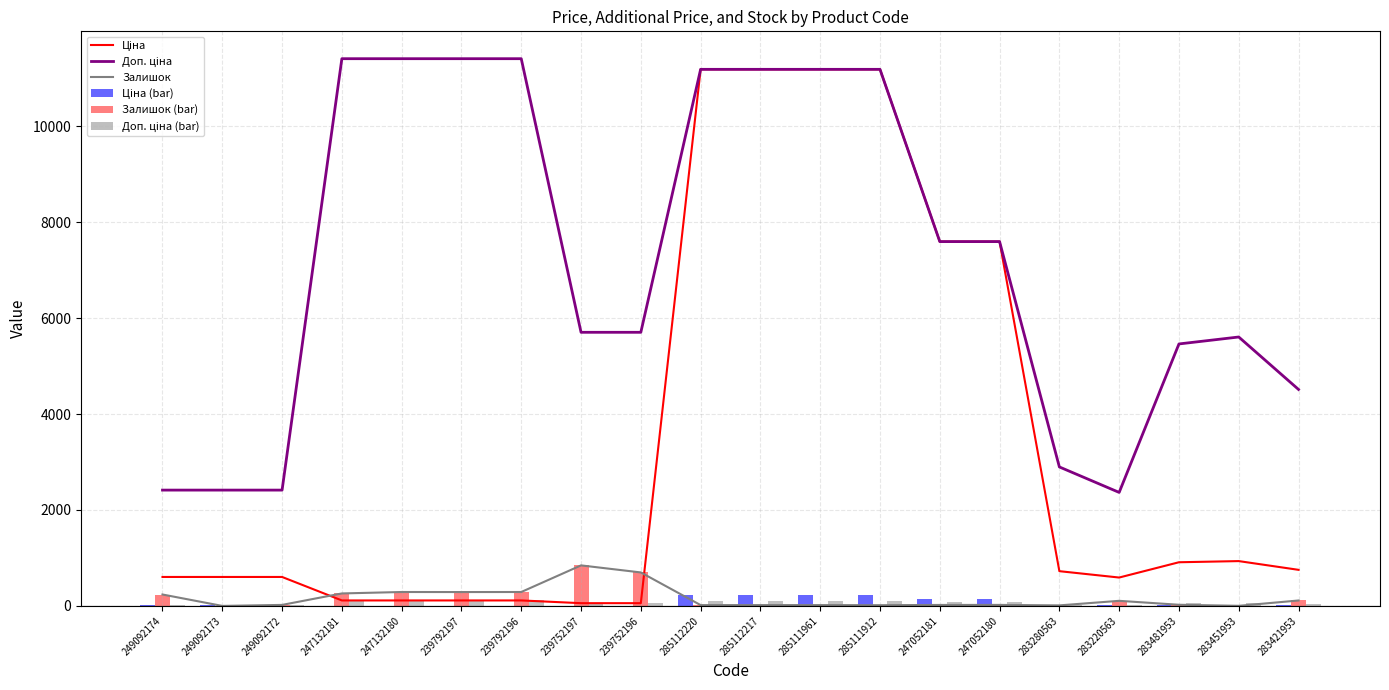

The value of Залишок at 247132181 is 260.0. True or false?

True